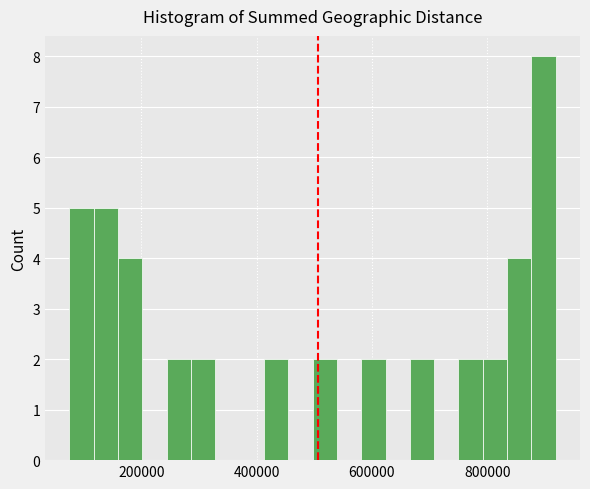

Read against the x-axis, roughly where is the centre of the tallest bar?

900000